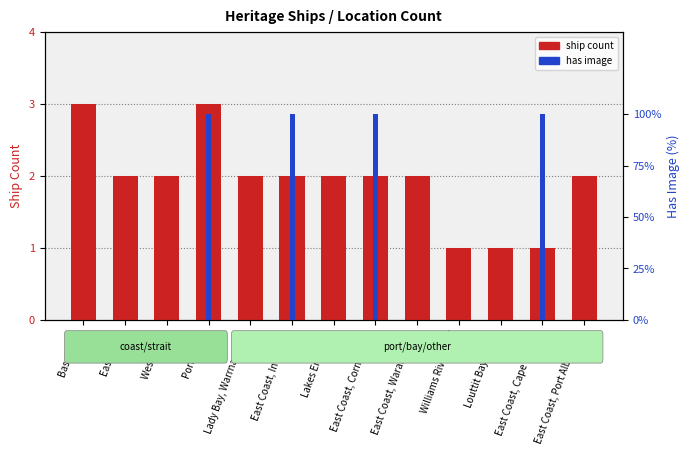

What is the difference between the maximum and second lowest values in the ship count series?

2